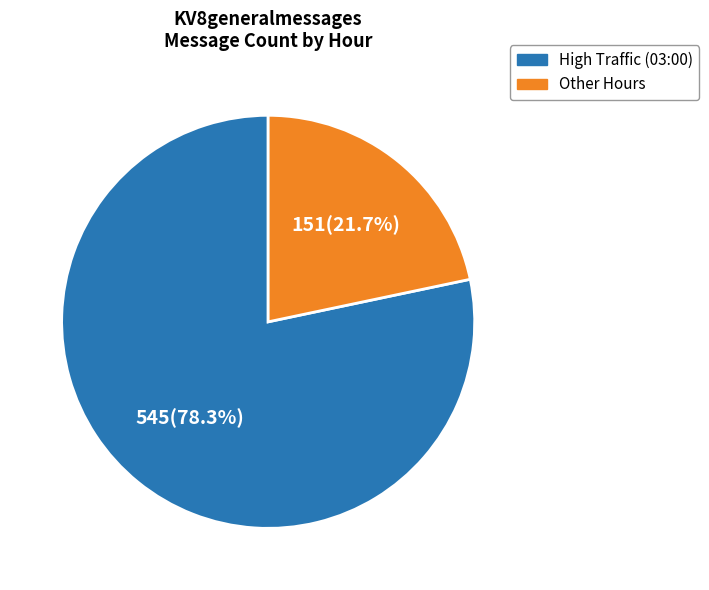

Does any single category account for the majority?

Yes